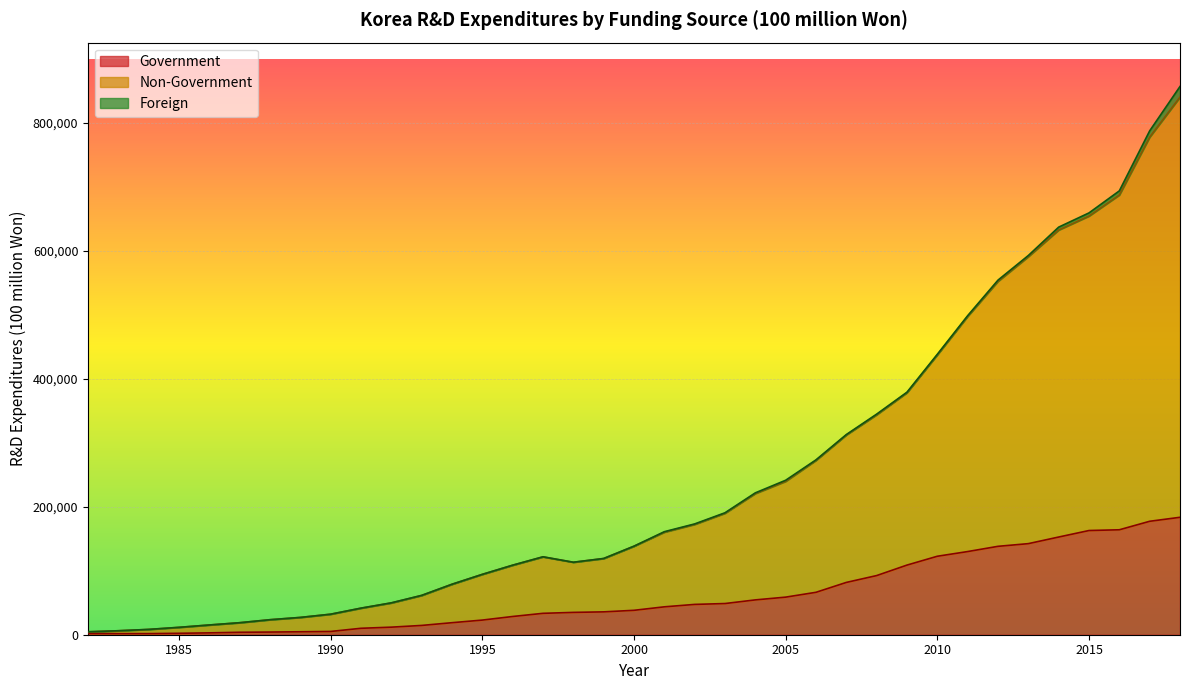

What is the maximum value for Government?

183630.0